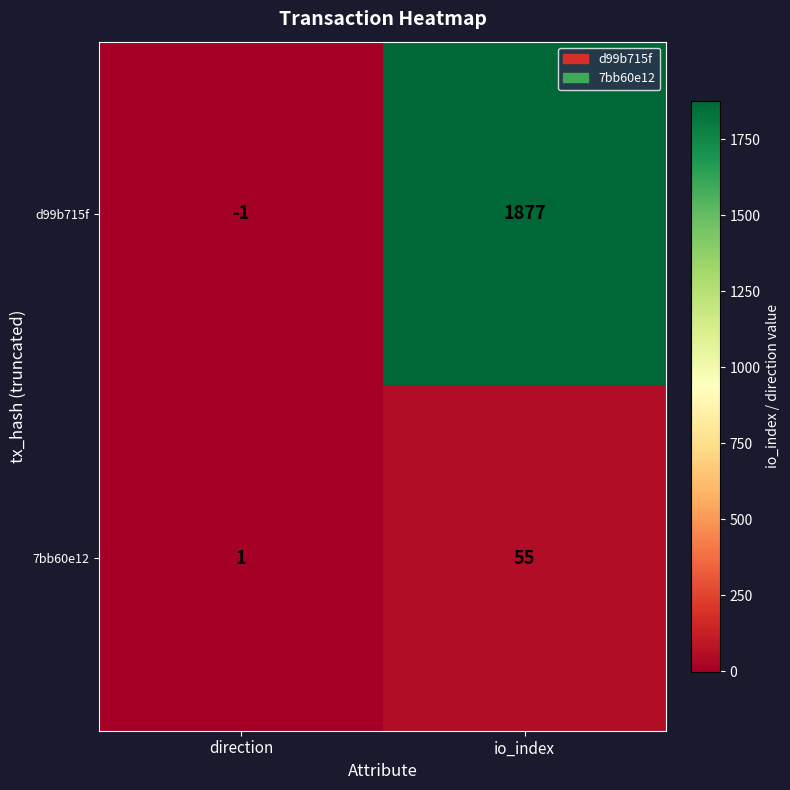

What value does the d99b715f series have at io_index?

1877